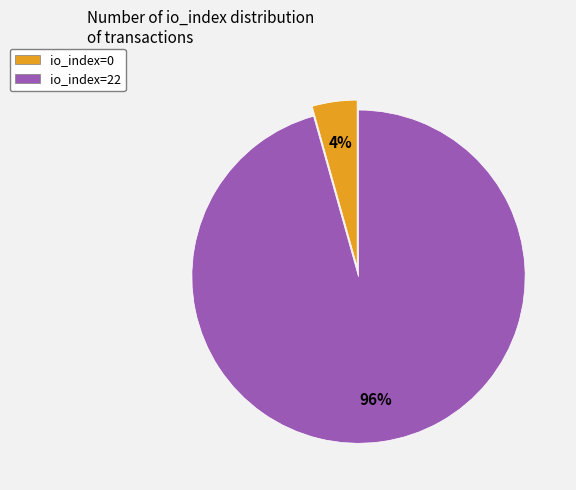

Do io_index=22 and io_index=0 together represent more than half of the pie?

Yes